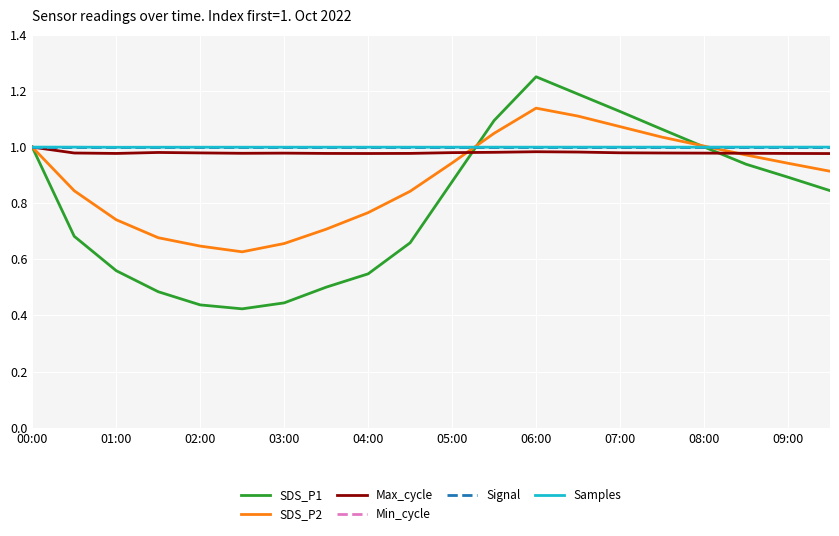

Does the chart display data point markers on the line(s)?

No